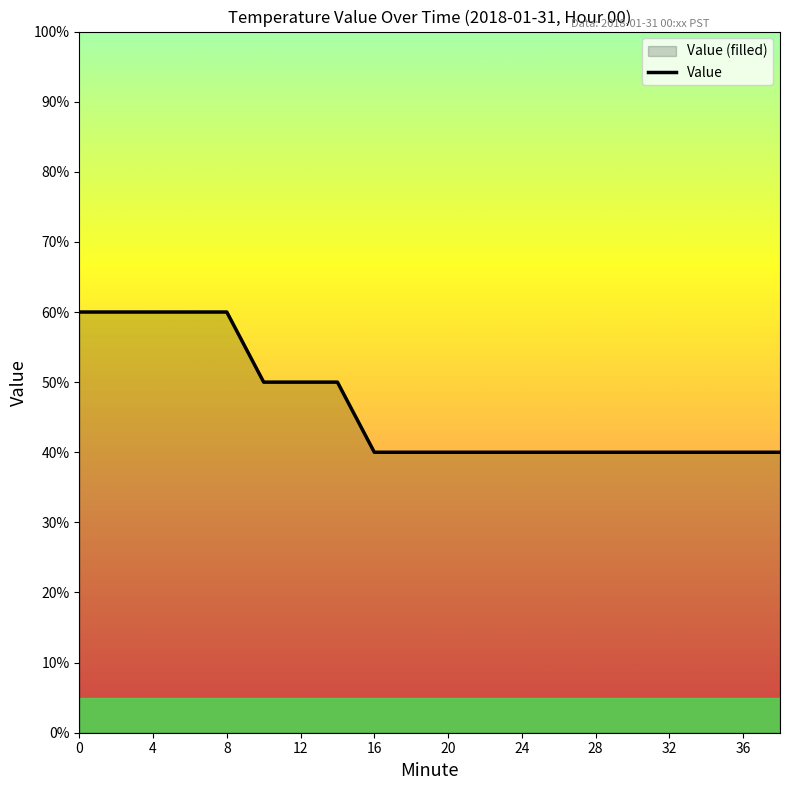

What is the maximum value shown in the chart?

0.6